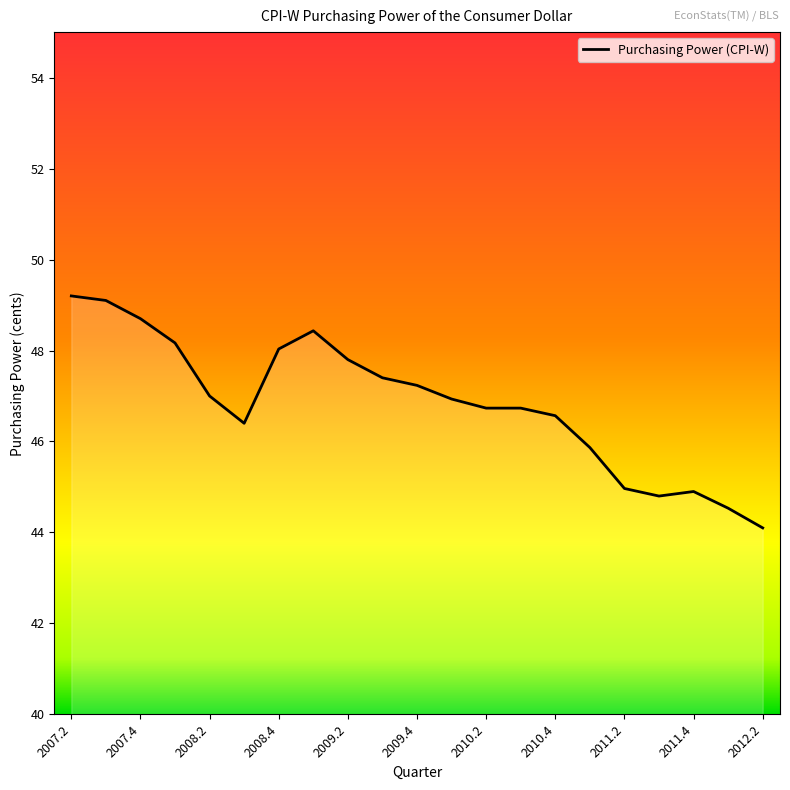

What is the smallest value displayed?

44.1